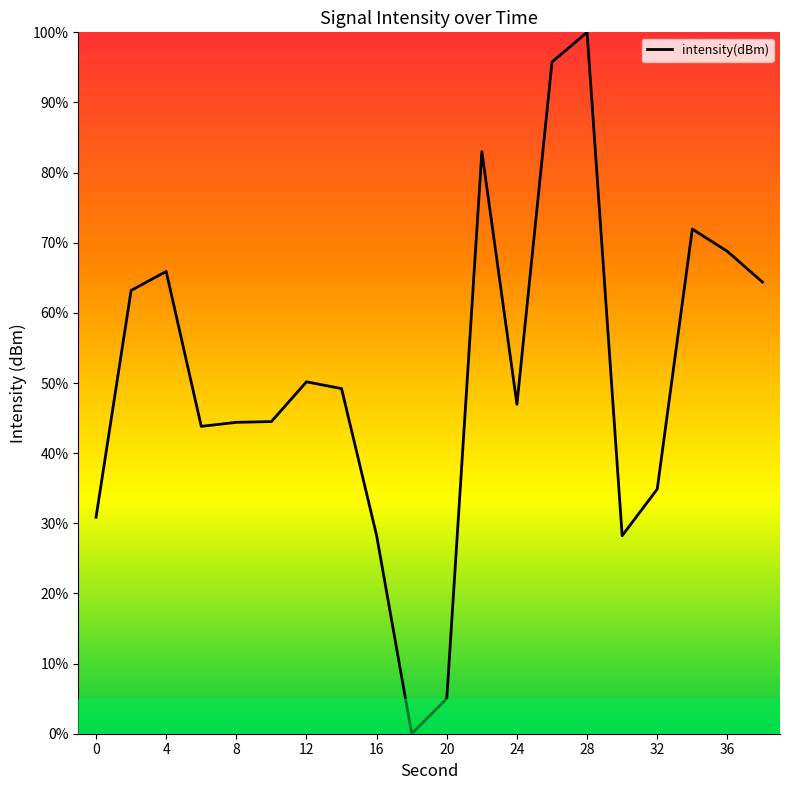

What is the difference between the maximum and minimum values?

100.0